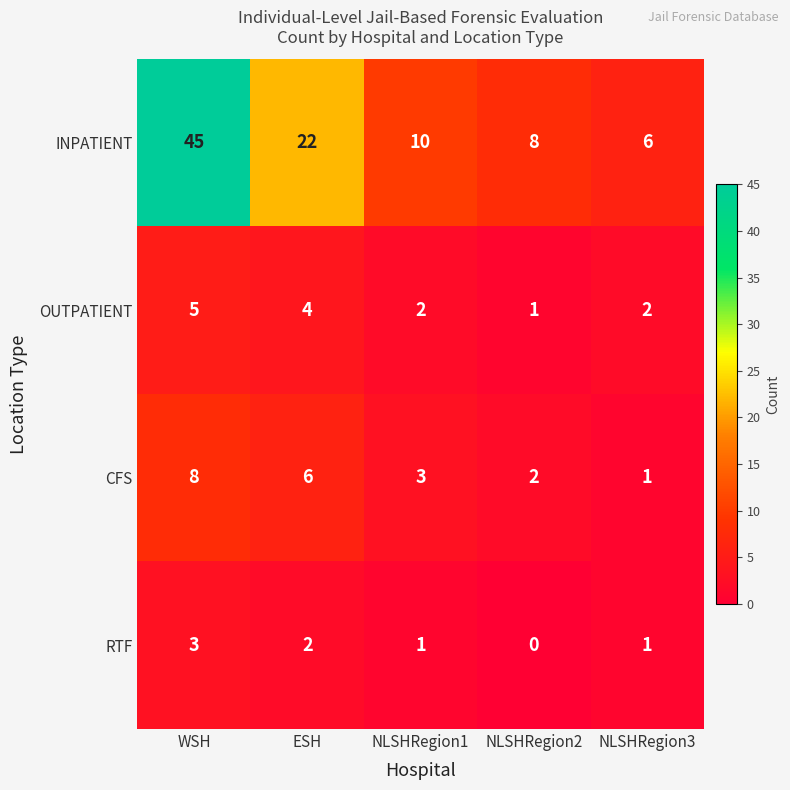

Is the value of INPATIENT at NLSHRegion1 greater than the value of CFS at NLSHRegion2?

Yes